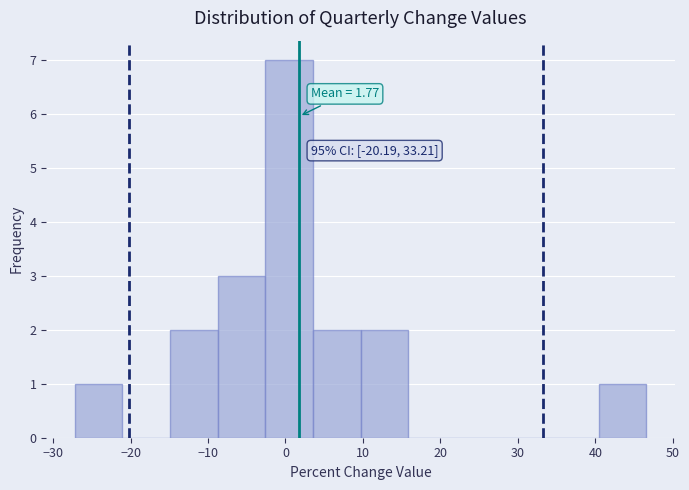

Over which range of the x-axis is the bar tallest?

-3 to 4